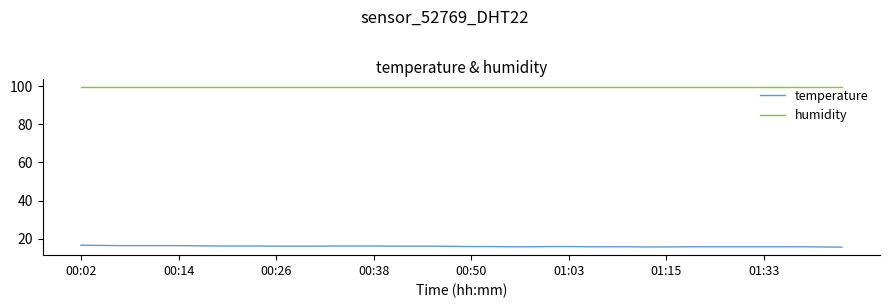

Rank the series by their average value, from highest to lowest.

humidity, temperature